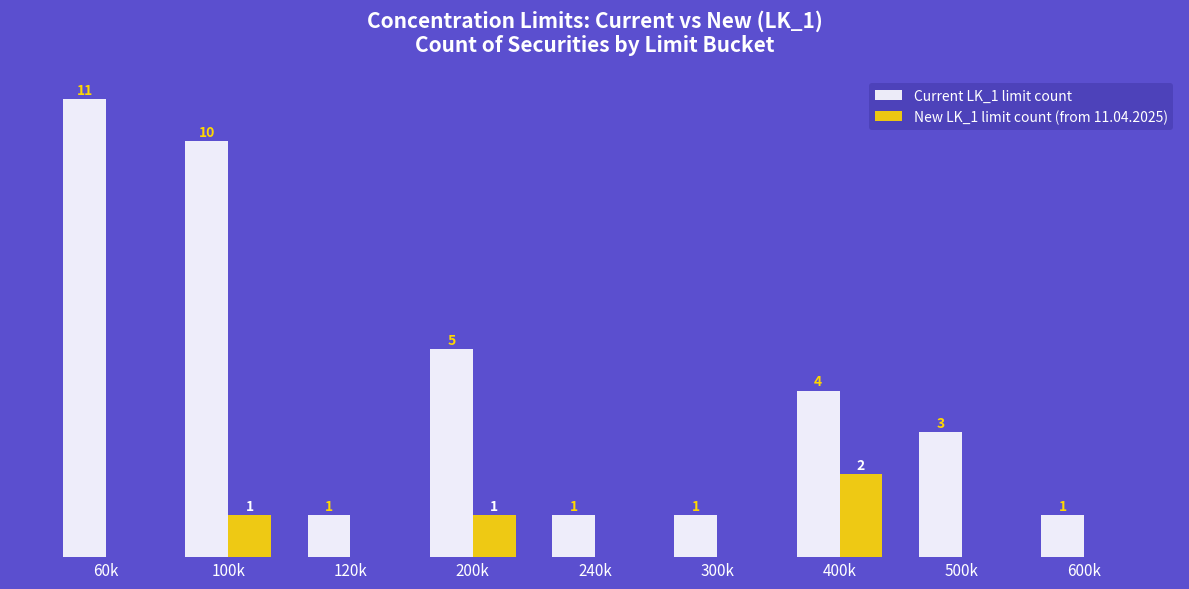

At which label does Current LK_1 limit count reach its peak?

60k